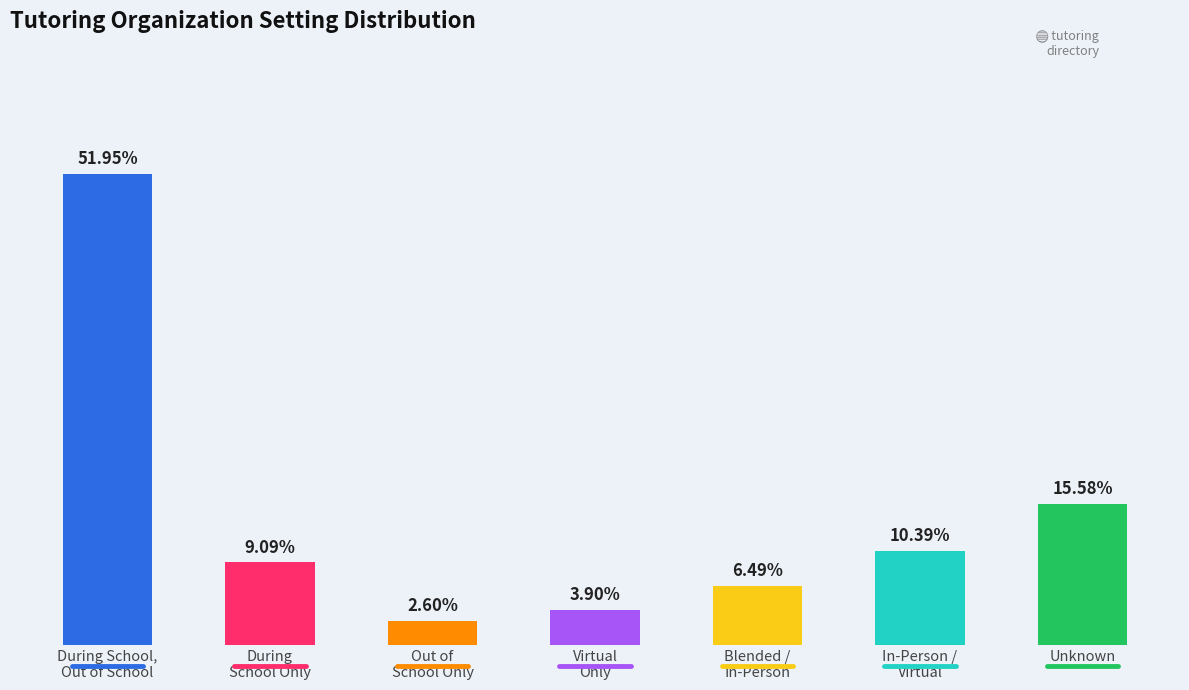

Does the chart contain any negative values?

No